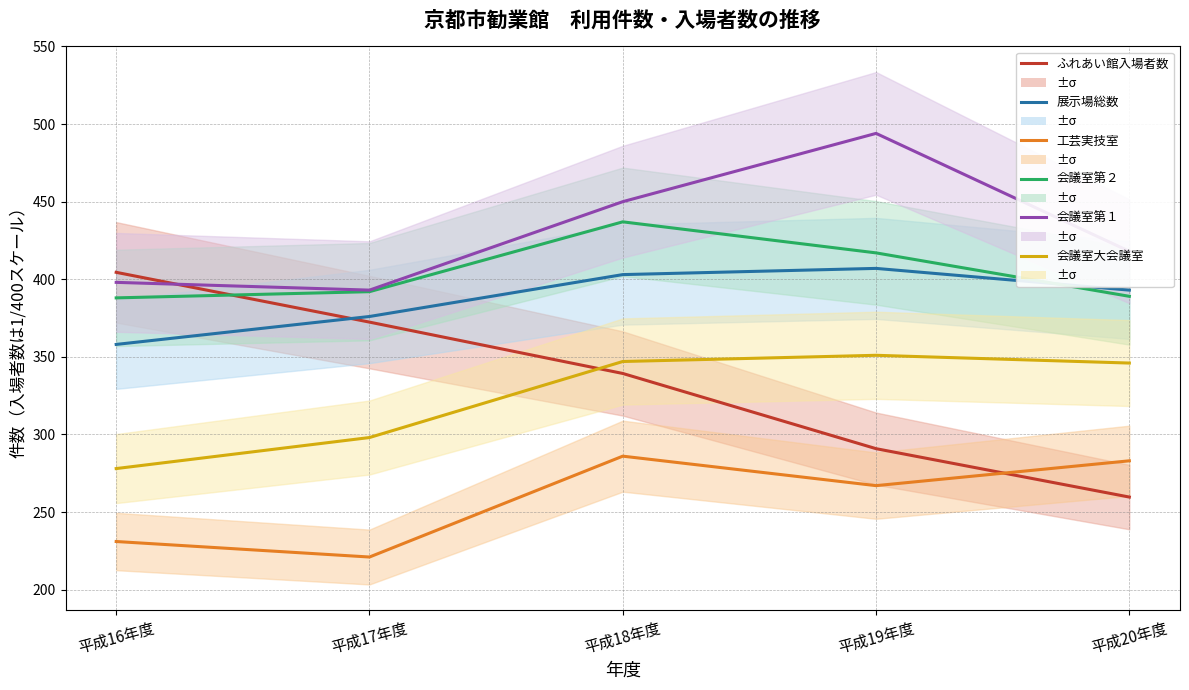

The value of 会議室第２ at 平成19年度 is 417.0. True or false?

True